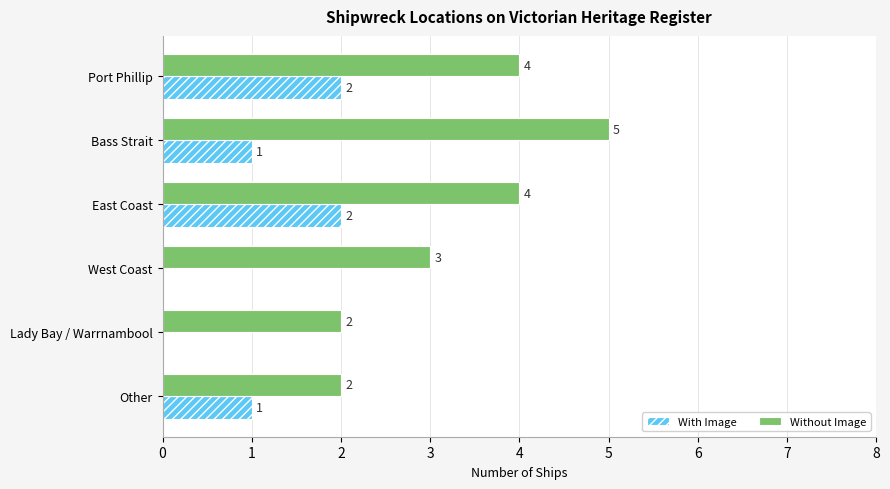

Which label corresponds to the largest value in the chart?

Bass Strait